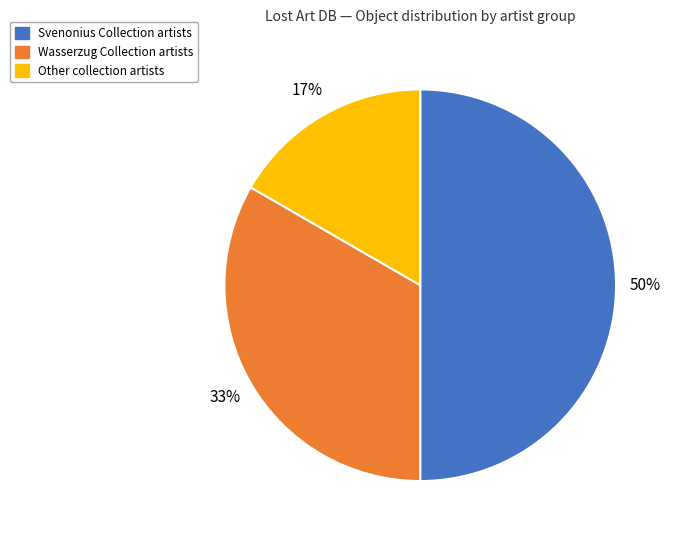

Count the number of slices in the pie.

3